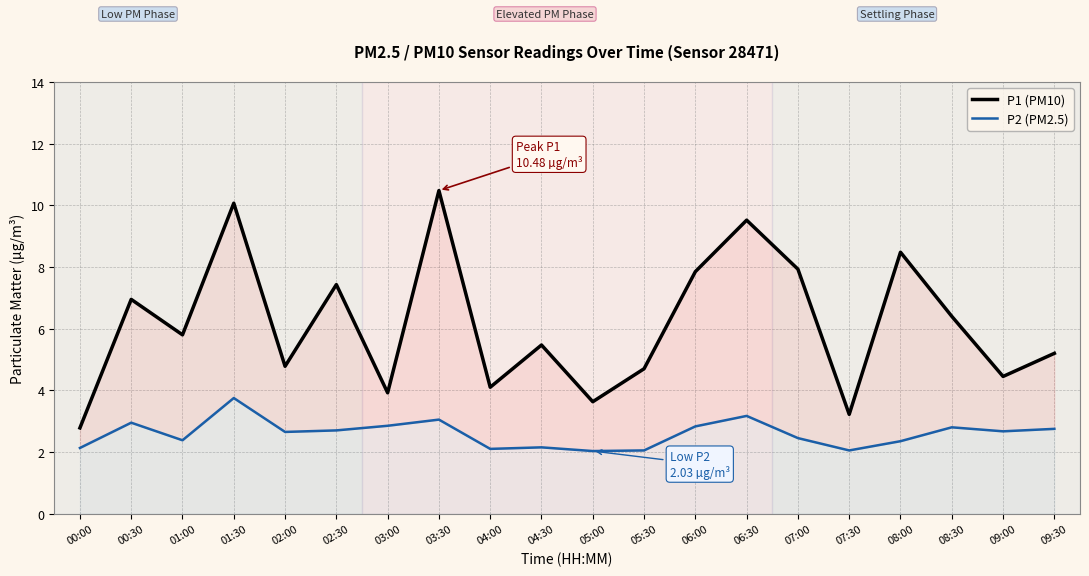

Reading left to right, extract all data points from this chart.

P1 (PM10): 2.8	7.0	5.8	10.1	4.8	7.4	3.9	10.5	4.1	5.5	3.6	4.7	7.8	9.5	7.9	3.2	8.5	6.4	4.5	5.2
P2 (PM2.5): 2.1	3.0	2.4	3.8	2.6	2.7	2.9	3.0	2.1	2.1	2.0	2.0	2.8	3.2	2.5	2.0	2.4	2.8	2.7	2.8